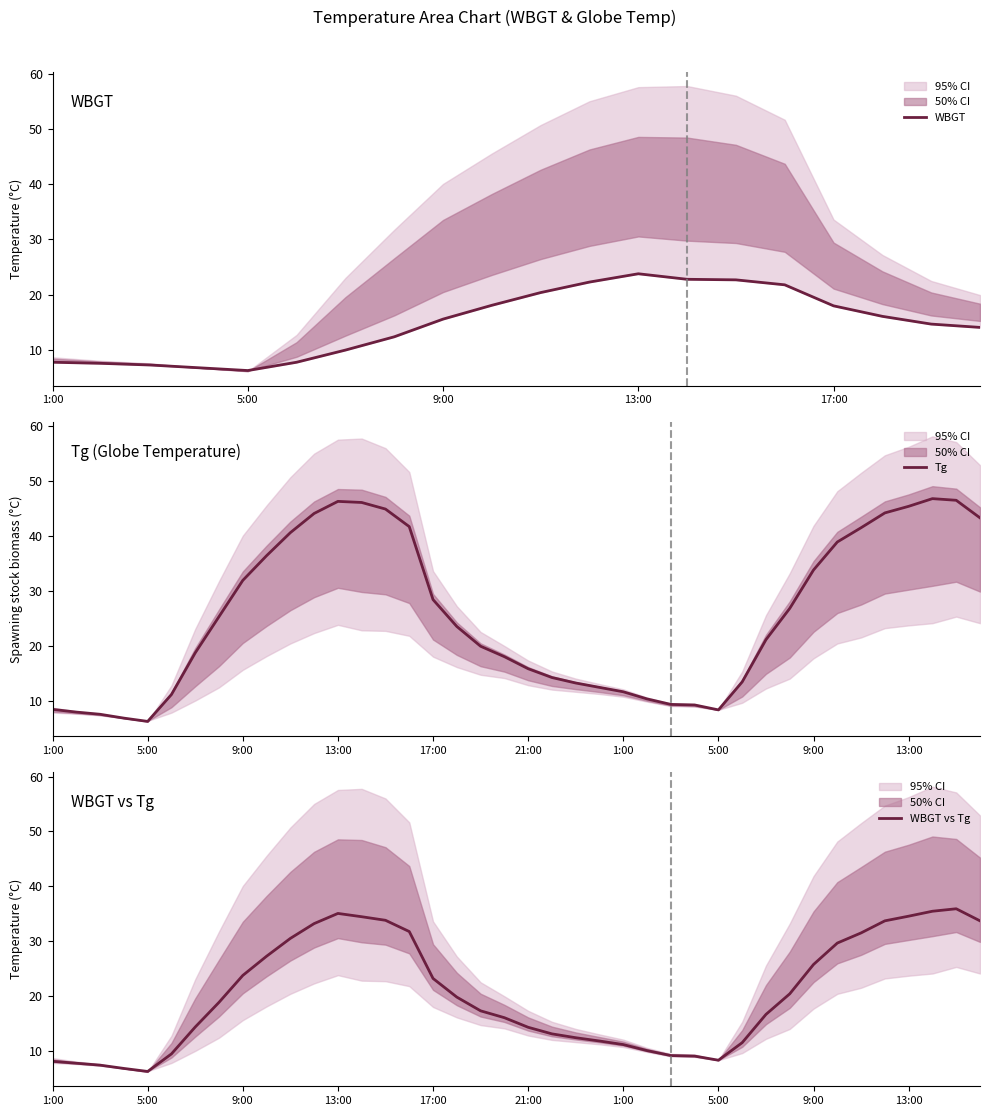

How many interior local valleys does the WBGT series have?

2